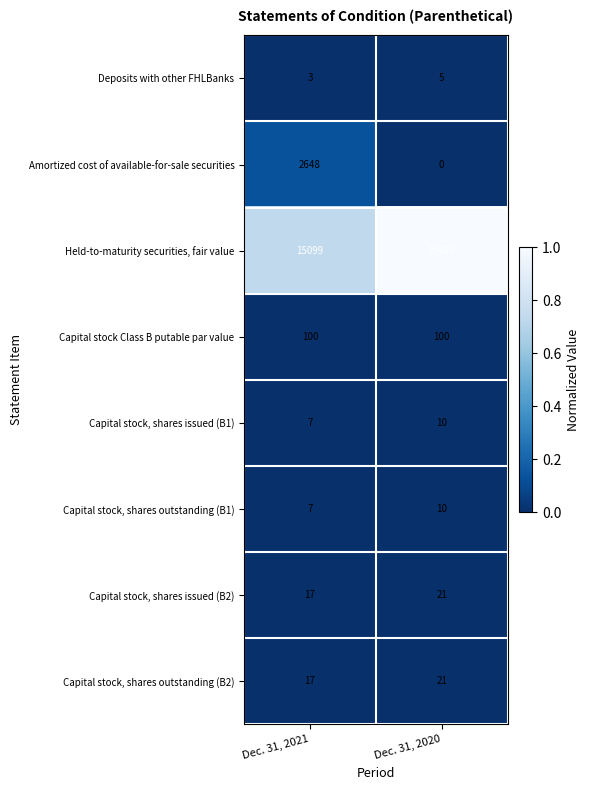

At how many categories does at least one series exceed 0?

2